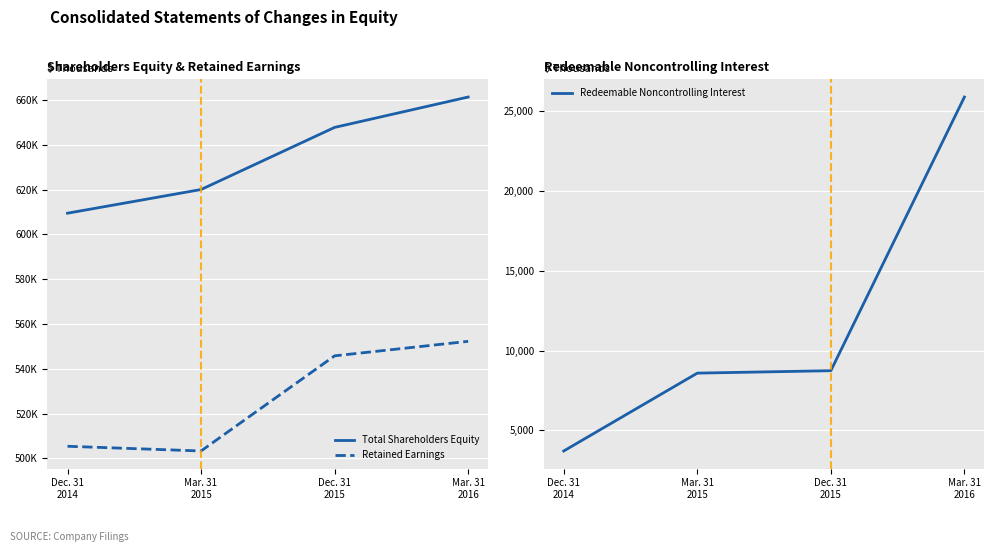

List the labels in order of Retained Earnings value, smallest first.

Mar. 31
2015, Dec. 31
2014, Dec. 31
2015, Mar. 31
2016